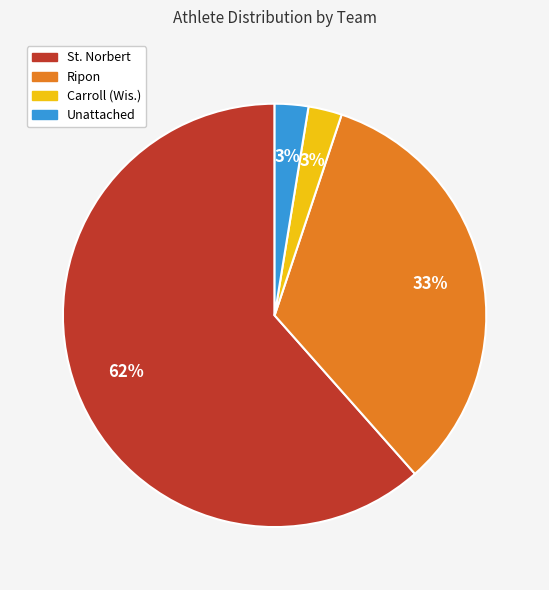

To the nearest percent, what percentage of the pie is Carroll (Wis.)?

3%